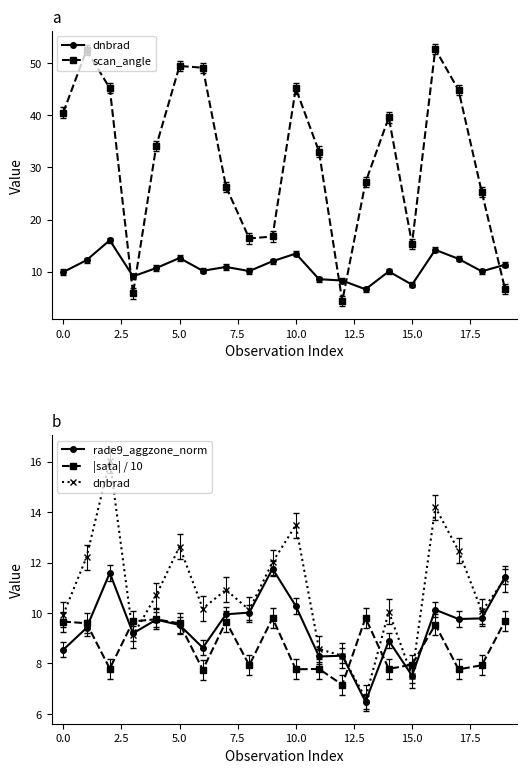

Which series has the widest spread of values?

scan_angle